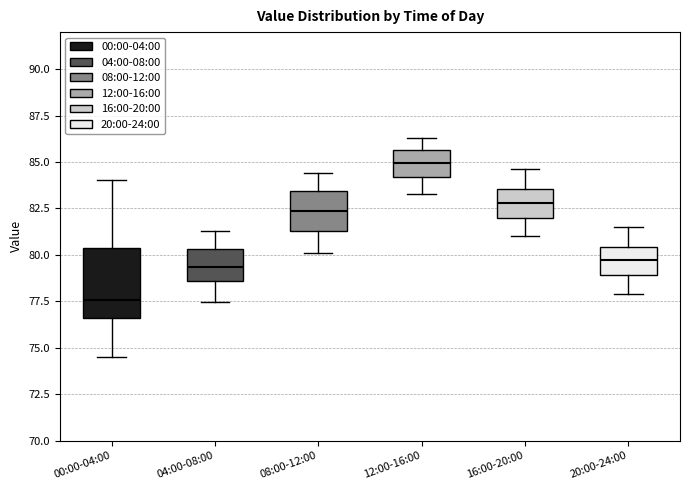

Where does the lower whisker of the box for 12:00-16:00 end on the y-axis? The values are not printed on the chart, so give them approximately, as read against the axis.

83.5